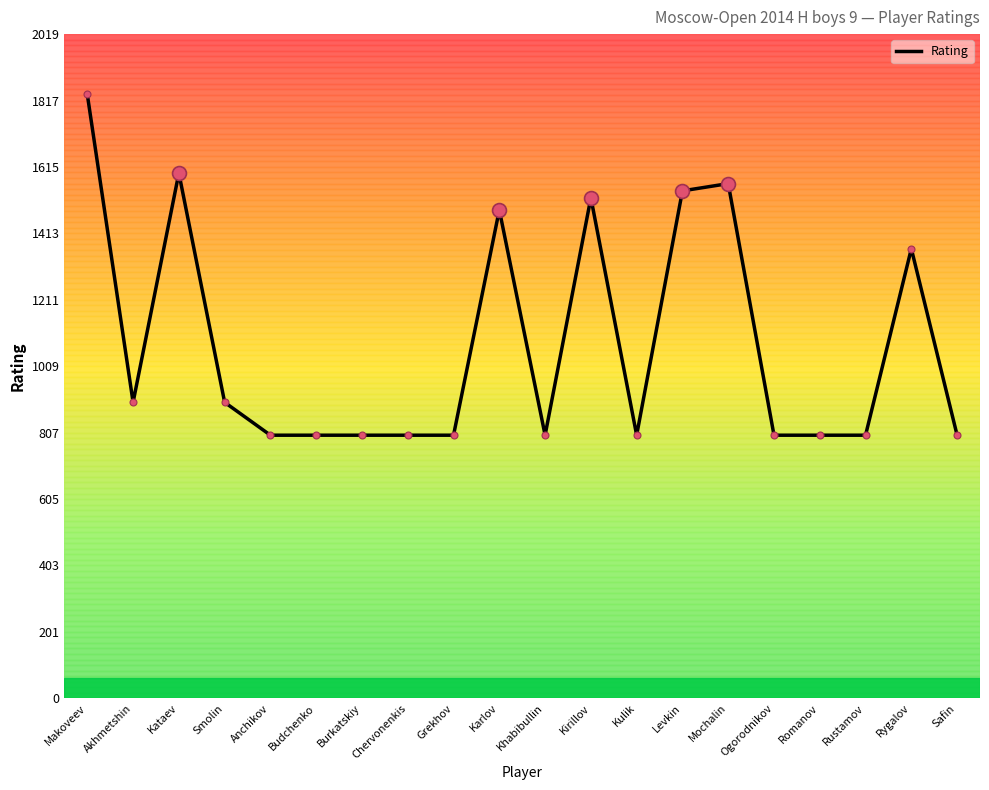

Where is the data nearest to the value 1318?

Rygalov